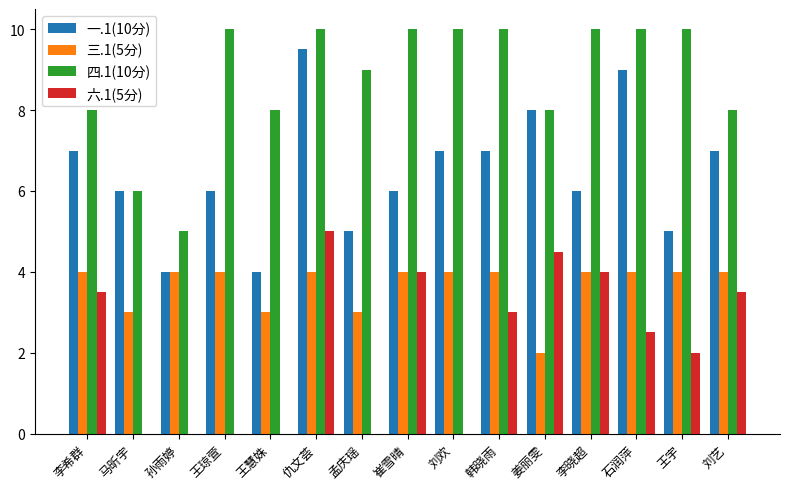

Which series has the largest total across all categories?

四.1(10分)